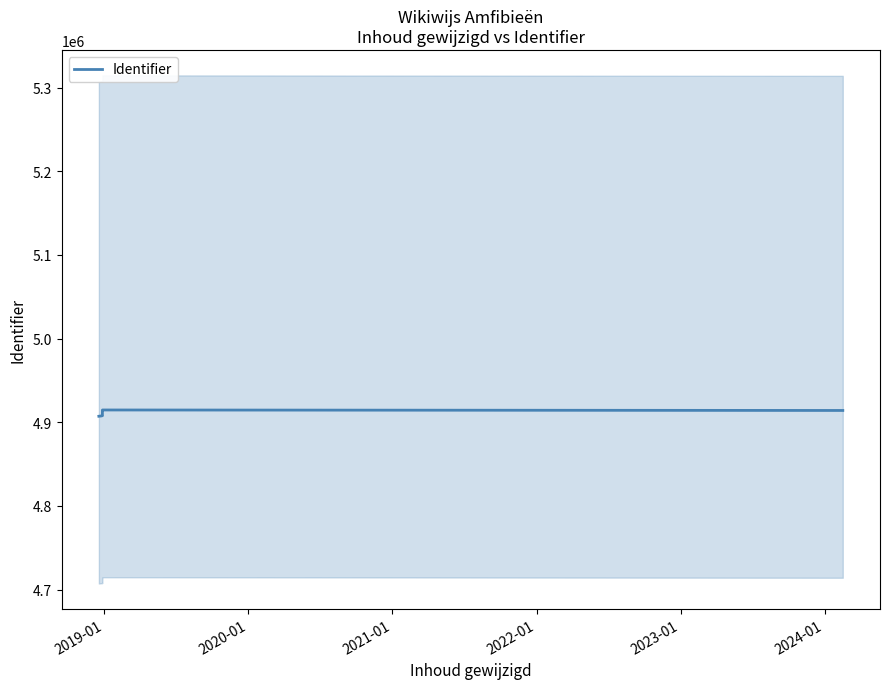

What is the label of the 7th point from the right?

2020-01